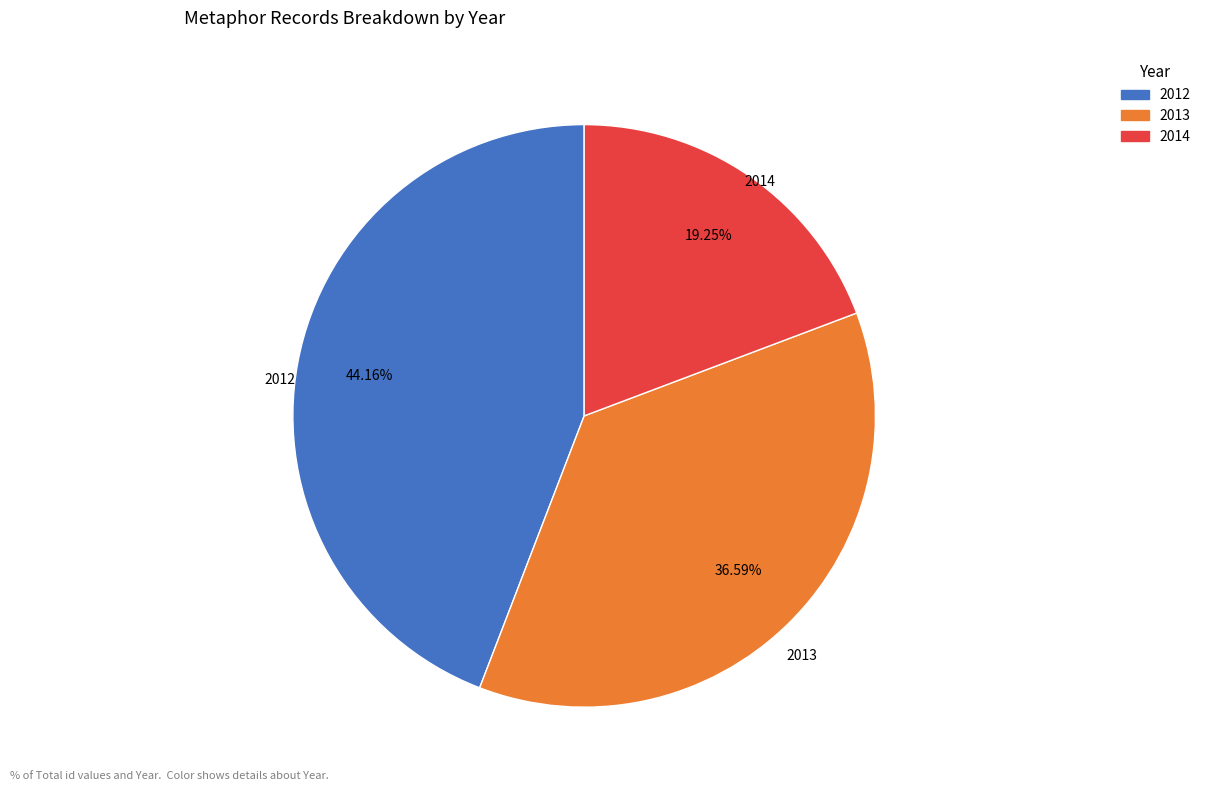

Is there any slice that represents more than half of the pie?

No